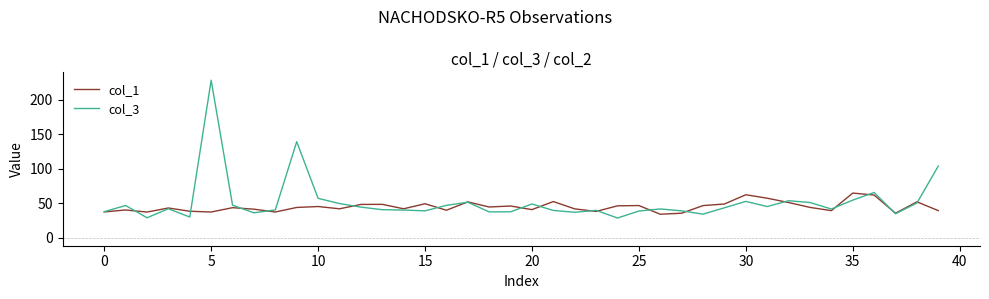

Rank the series by their maximum value, from lowest to highest.

col_1, col_3